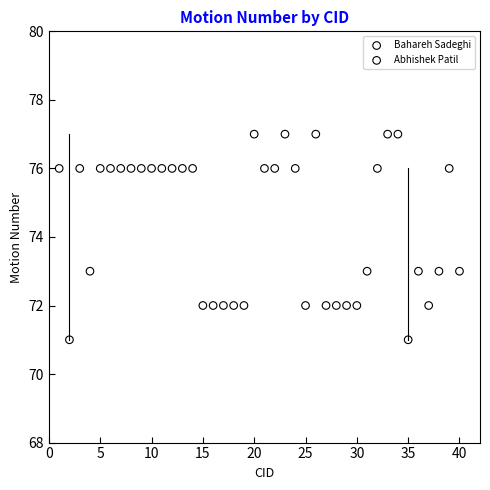

Which series contains the highest Y value?

Abhishek Patil